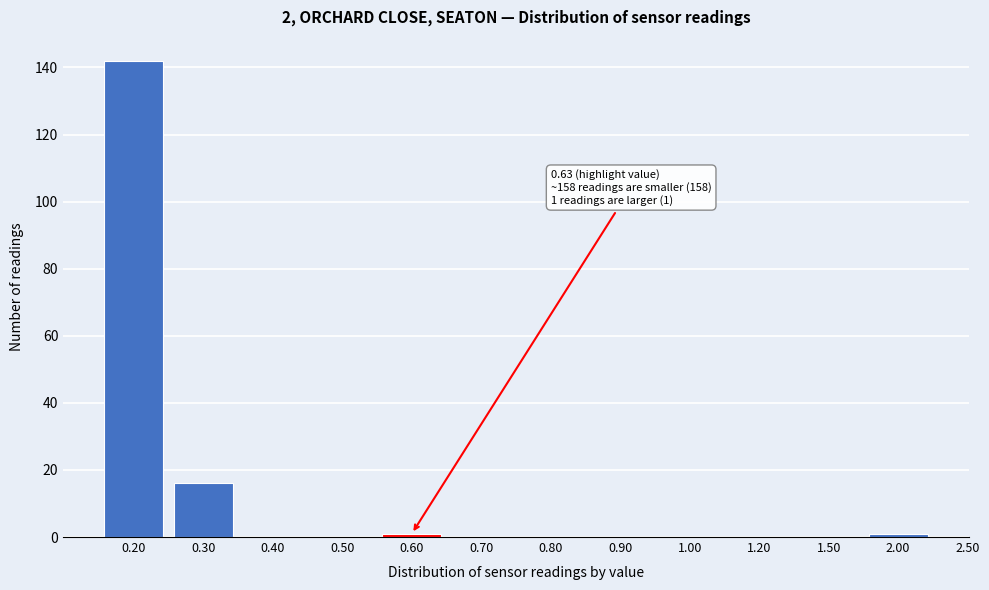

Reading left to right, what are all the values shown in this chart?

0.20=142	0.30=16	0.40=0	0.50=0	0.60=1	0.70=0	0.80=0	0.90=0	1.00=0	1.20=0	1.50=0	2.00=1